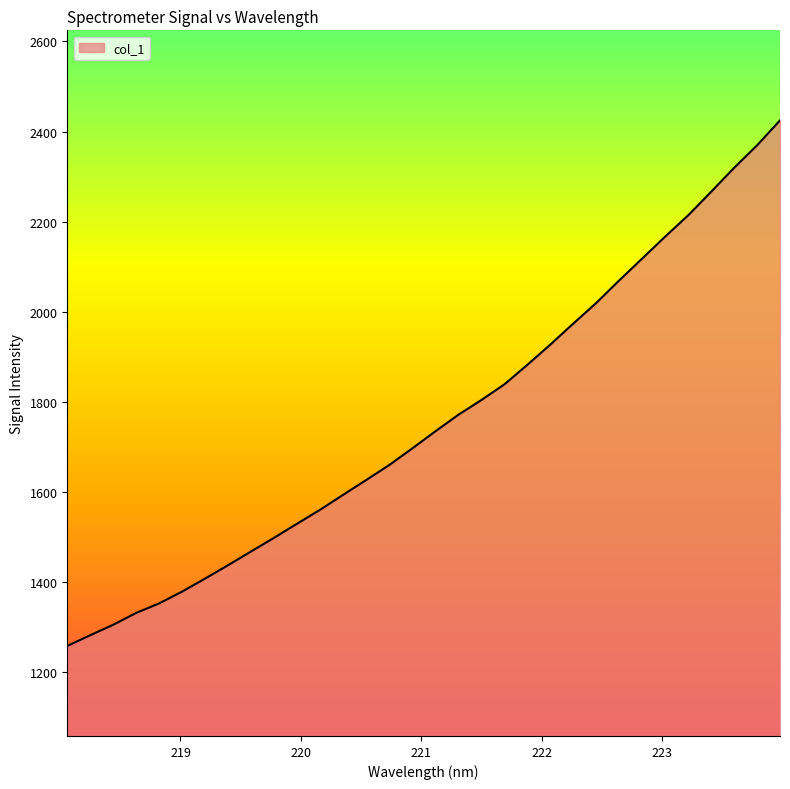

What is the minimum value shown in the chart?

1257.2